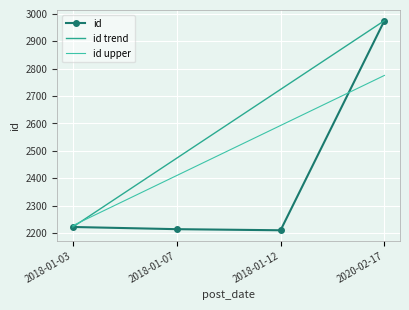

What is the smallest value displayed?

2210